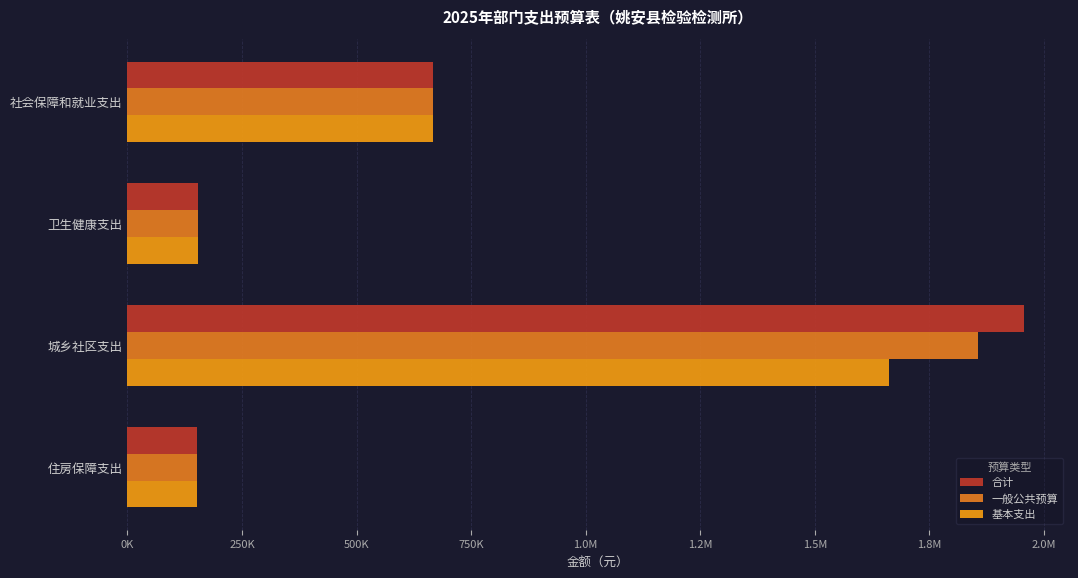

Does the chart contain any negative values?

No